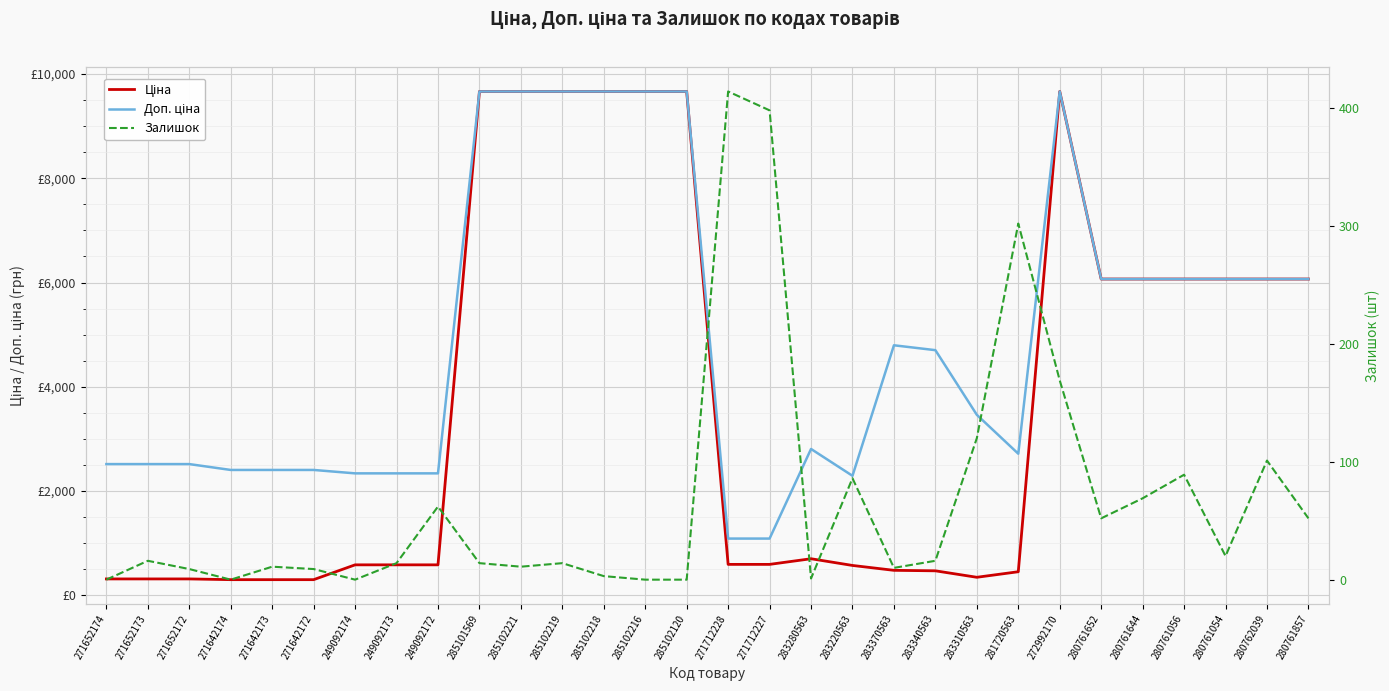

List the labels in order of Ціна value, smallest first.

271642174, 271642173, 271642172, 271652174, 271652173, 271652172, 283310563, 281720563, 283340563, 283370563, 283220563, 249092174, 249092173, 249092172, 271712228, 271712227, 283280563, 280761652, 280761644, 280761056, 280761054, 280762039, 280761857, 285101569, 285102221, 285102219, 285102218, 285102216, 285102120, 272992170